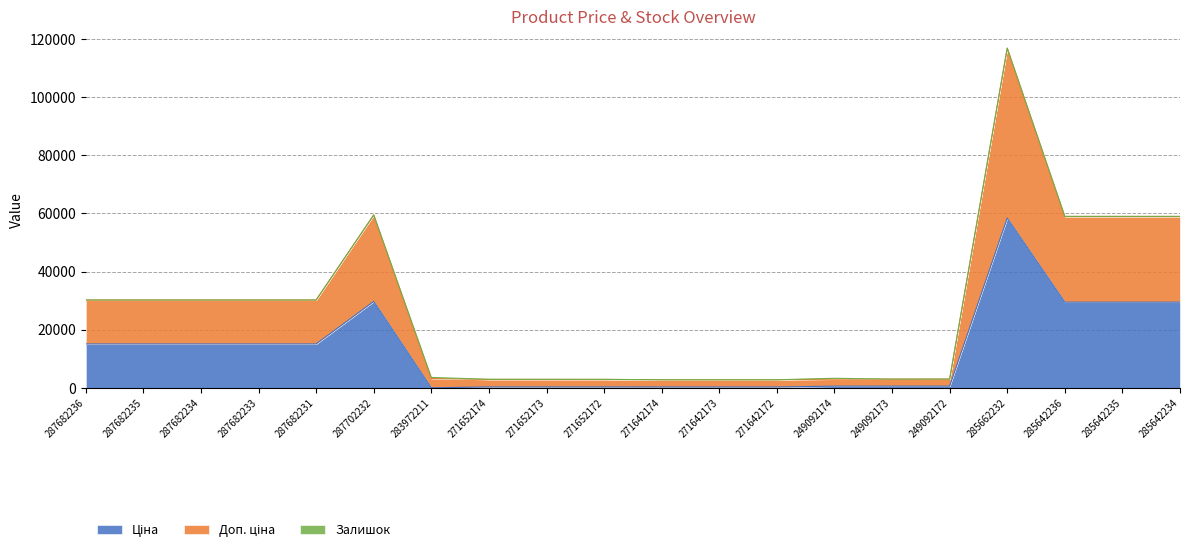

What value does the Ціна series have at 287682234?

15120.0